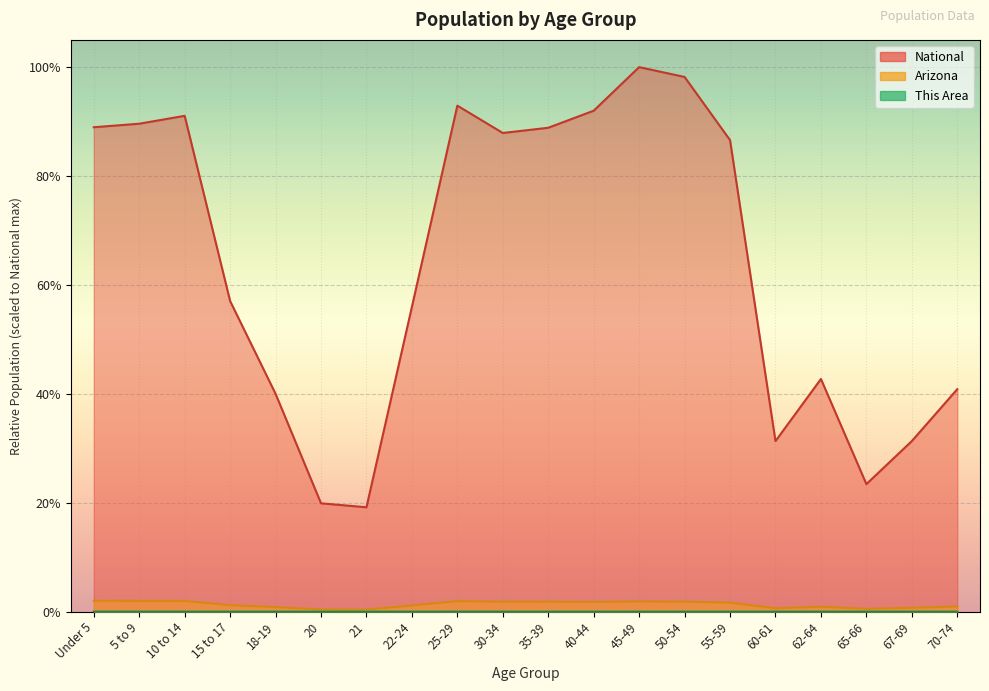

What are all the series names shown in the legend?

This Area, Arizona, National